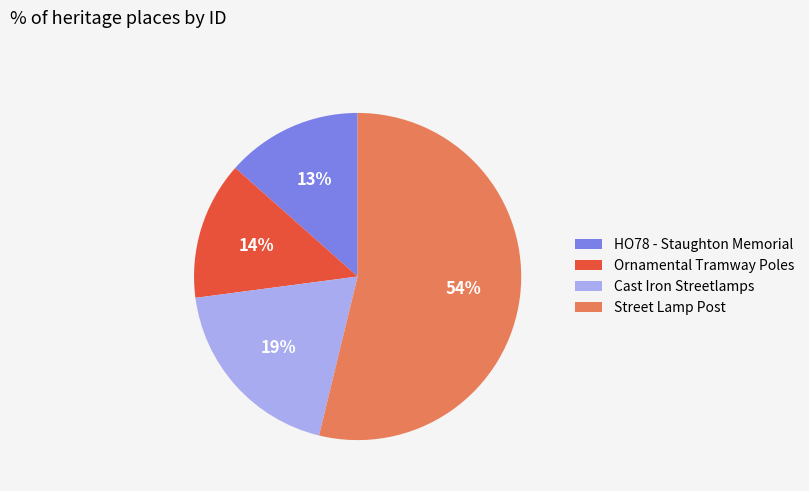

Which has a higher value, Cast Iron Streetlamps or Ornamental Tramway Poles?

Cast Iron Streetlamps